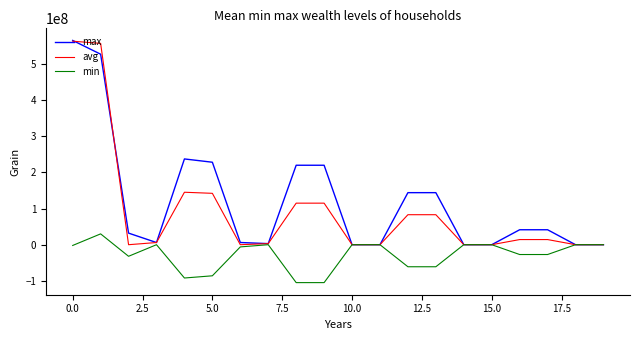

What is the greatest value displayed?

565775447